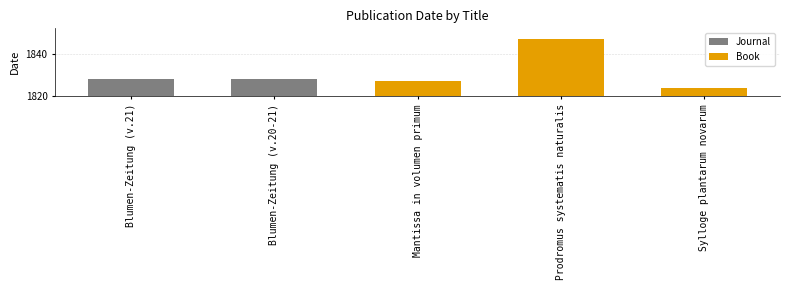

What value does the Book series have at Prodromus systematis naturalis?

1847